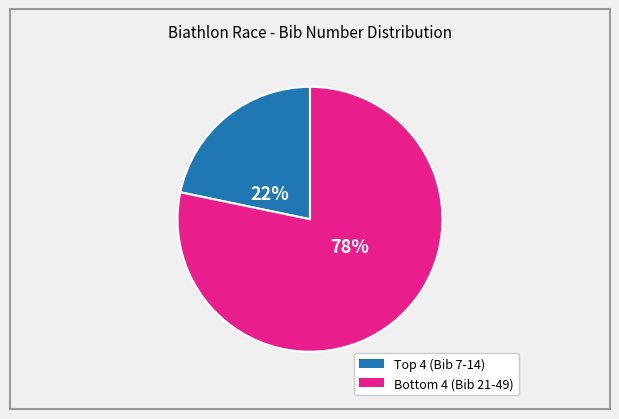

Does any single category account for the majority?

Yes